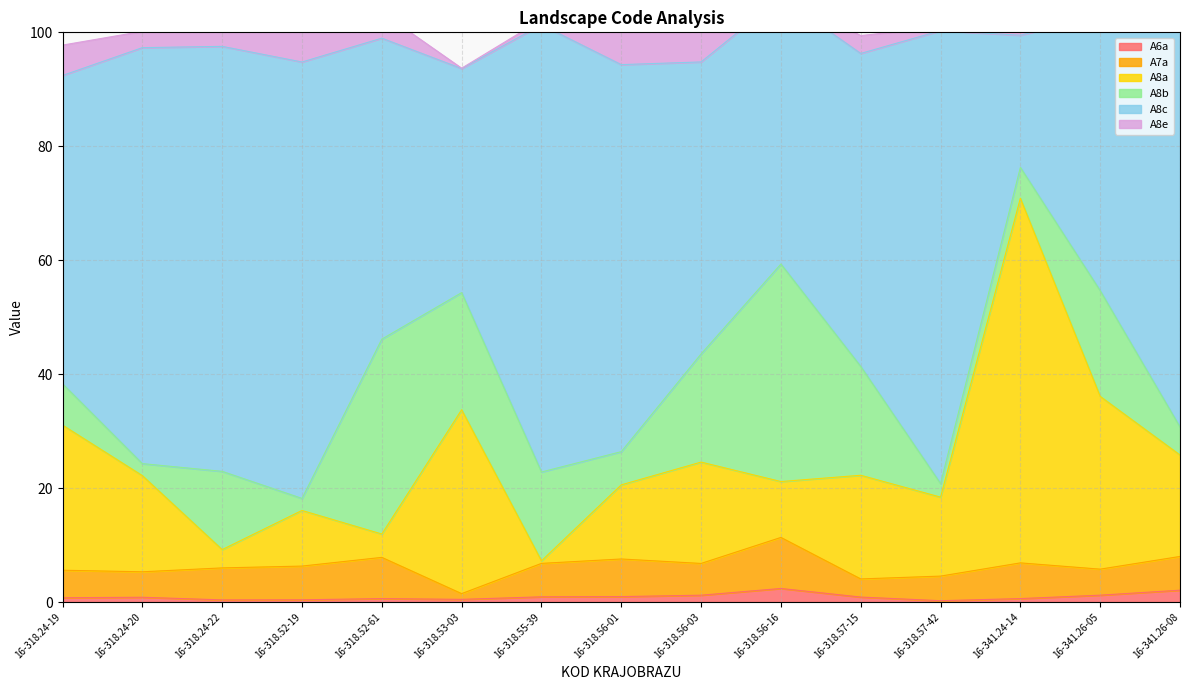

In A8e, how many points are higher than both neighbors (excluding endpoints)?

4